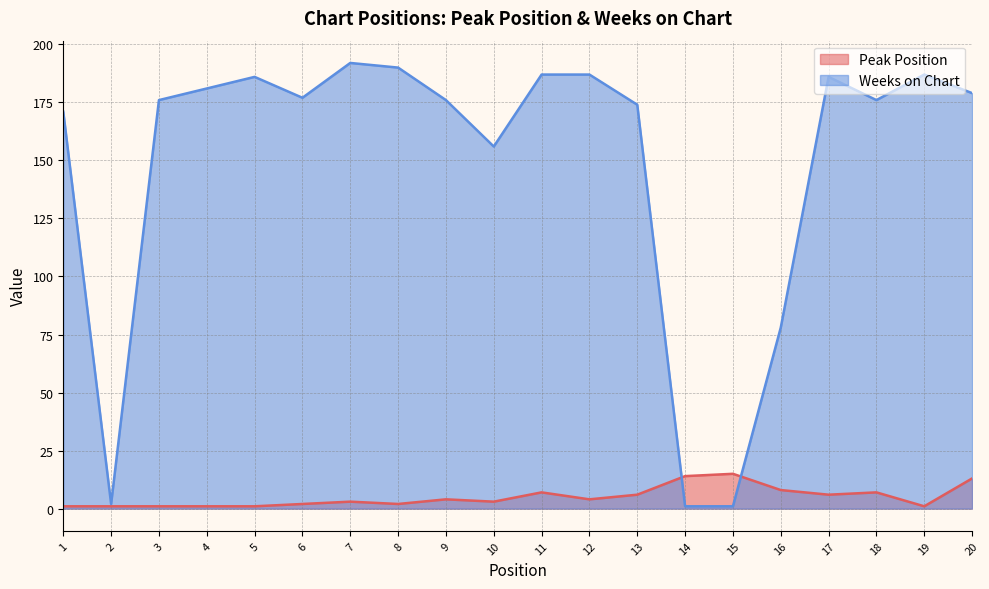

What is the value of the Peak Position point at the 11th from the left?

7